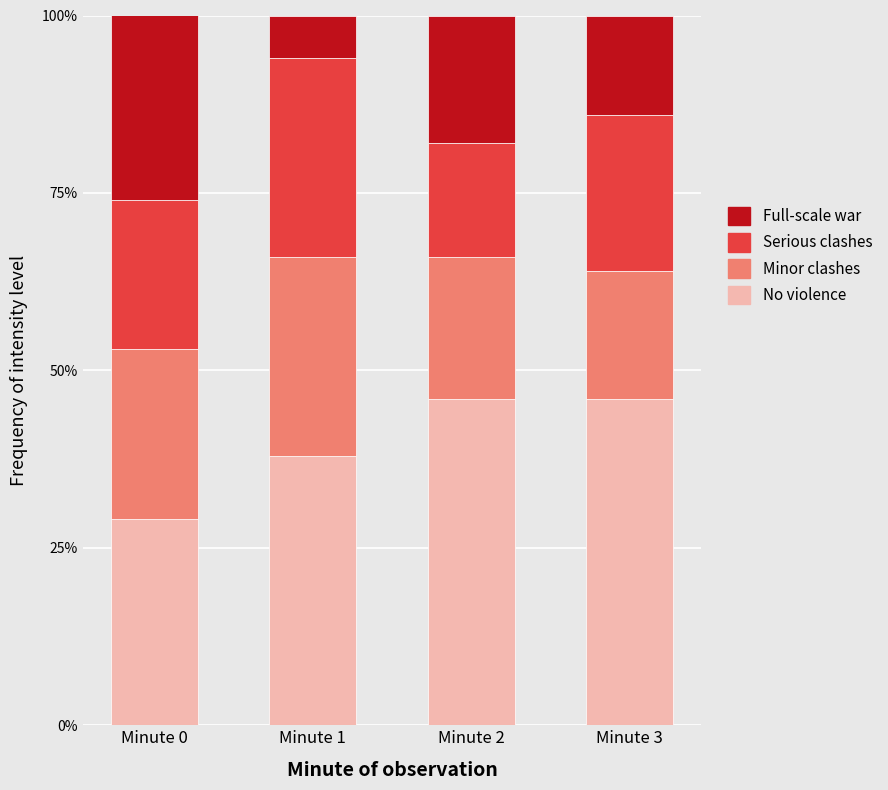

What is the total value across all series at Minute 1?

100.0